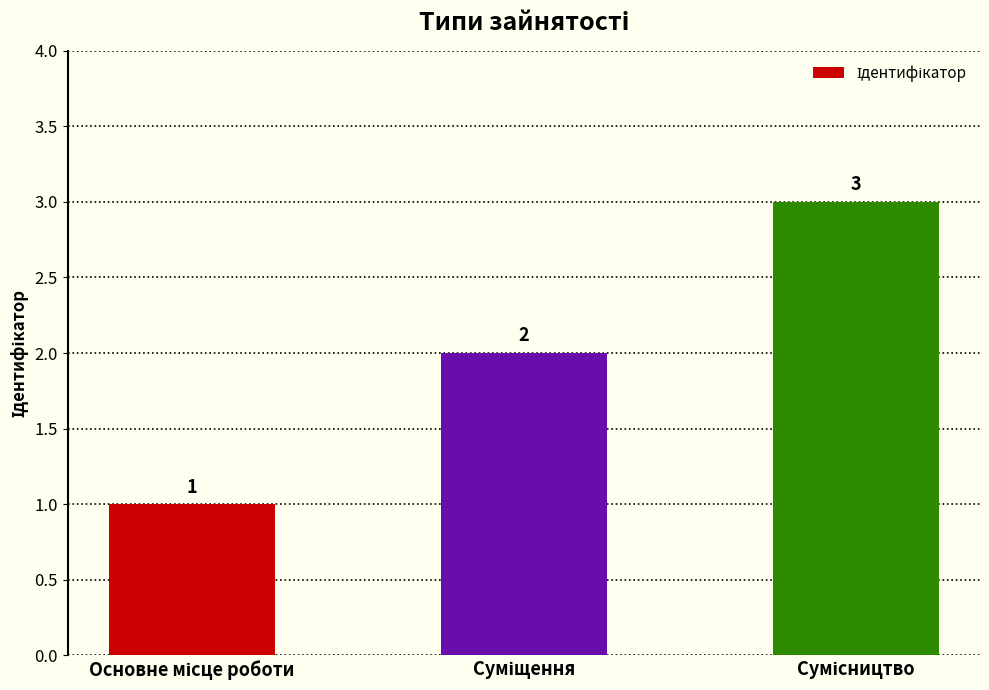

What is the difference between the maximum and minimum values?

2